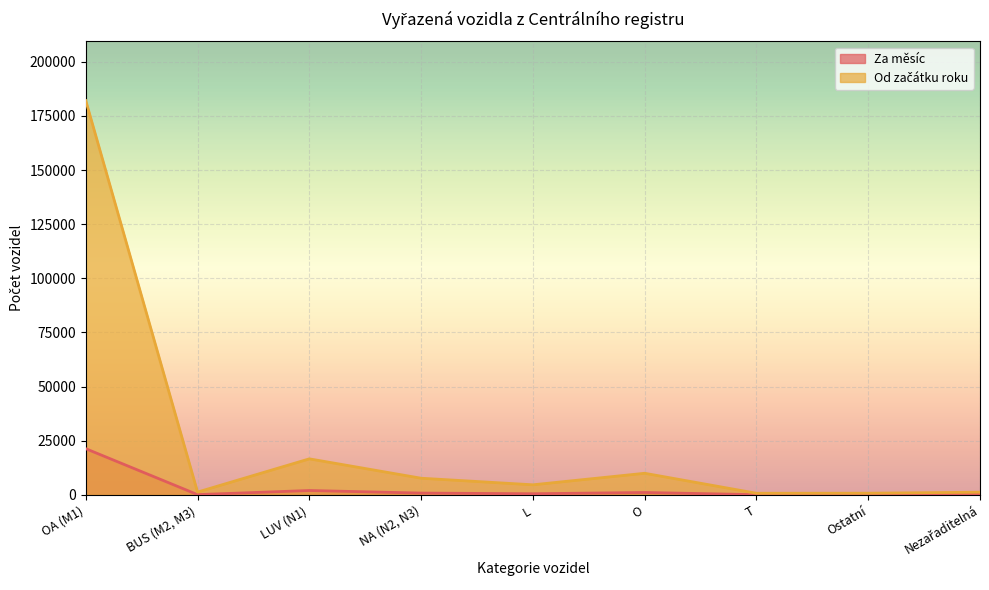

The value of Od začátku roku at LUV (N1) is 28628. True or false?

False